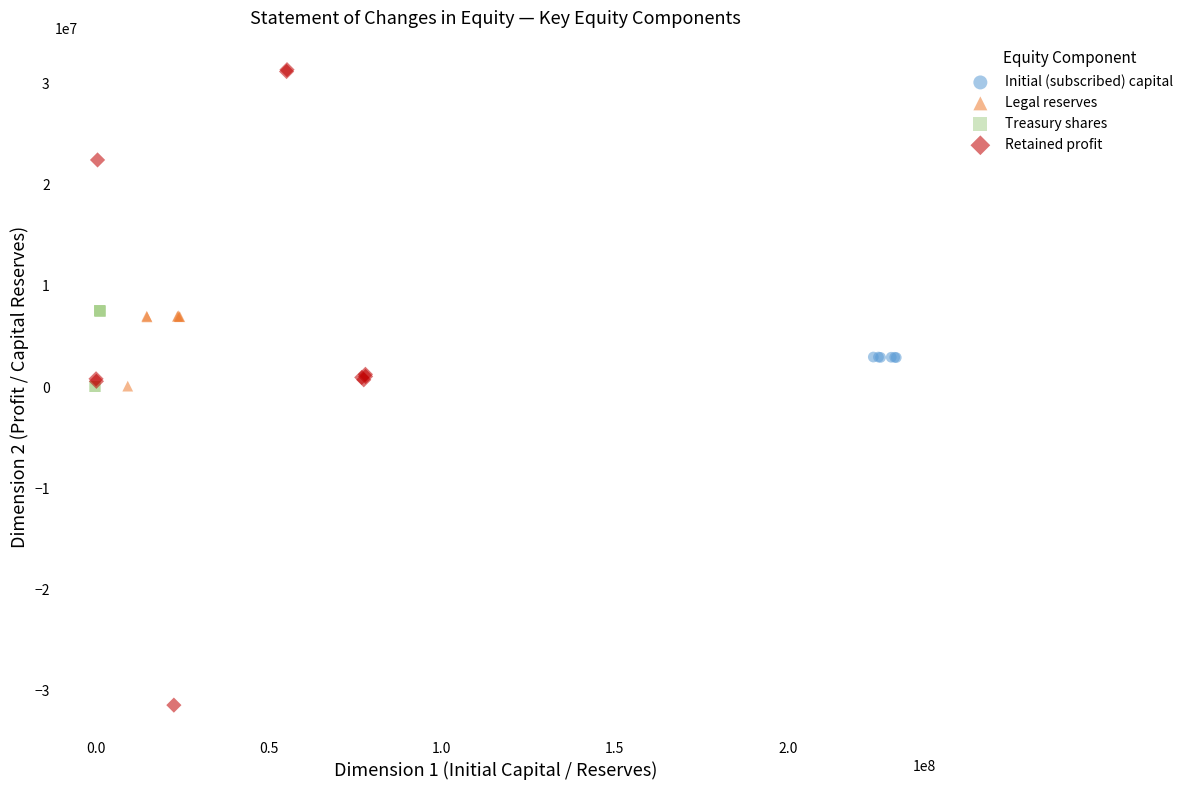

Which series contains the lowest Y value?

Retained profit